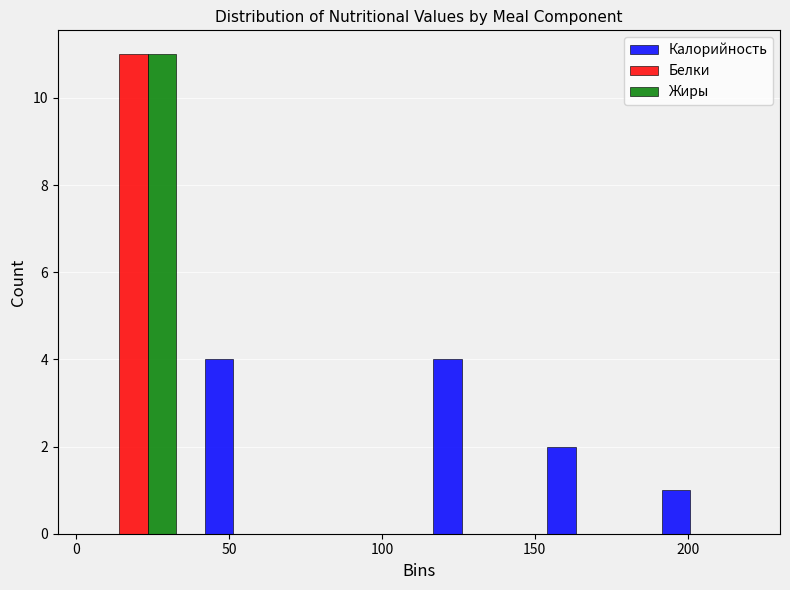

What is the height of the Жиры bar covering 0 to 35 on the x-axis? Neither the bar edges nor the heights are printed on the chart, so give them approximately, as read against the axes.

11